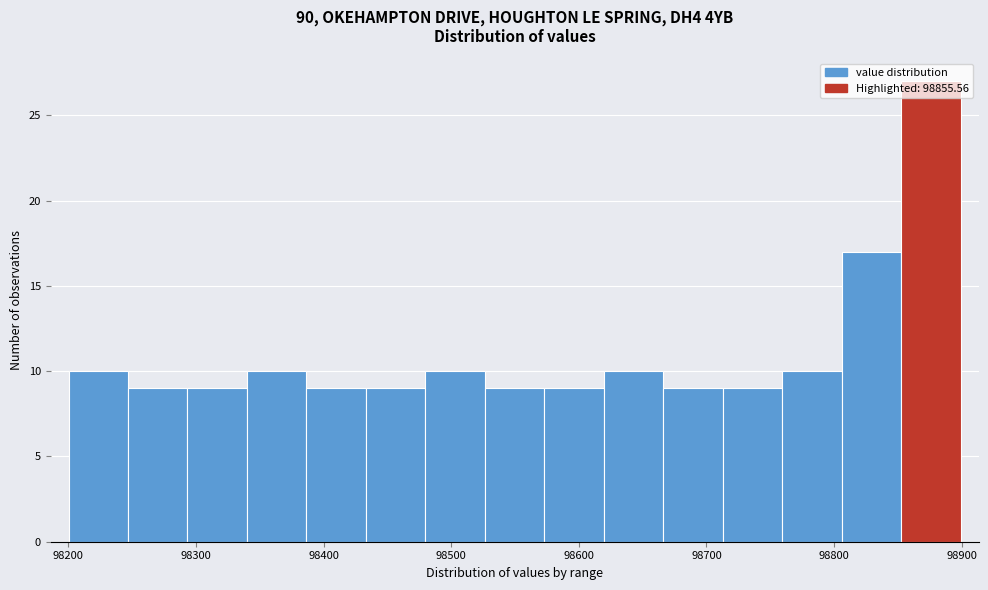

Which range on the x-axis has the tallest bar?

98850 to 98900